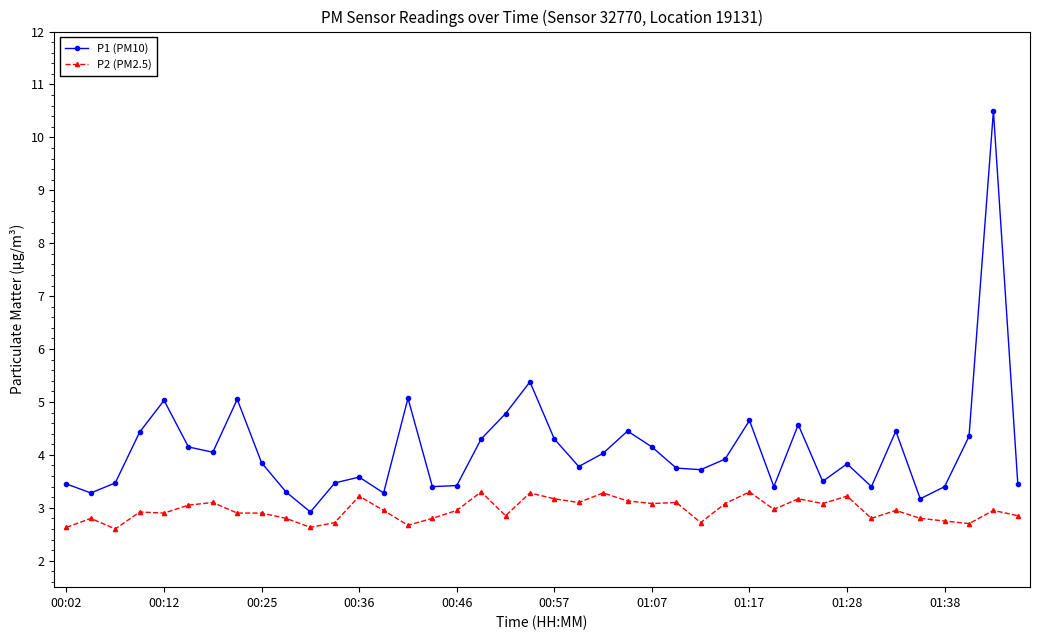

True or false: P2 (PM2.5) and P1 (PM10) cross at least once.

False